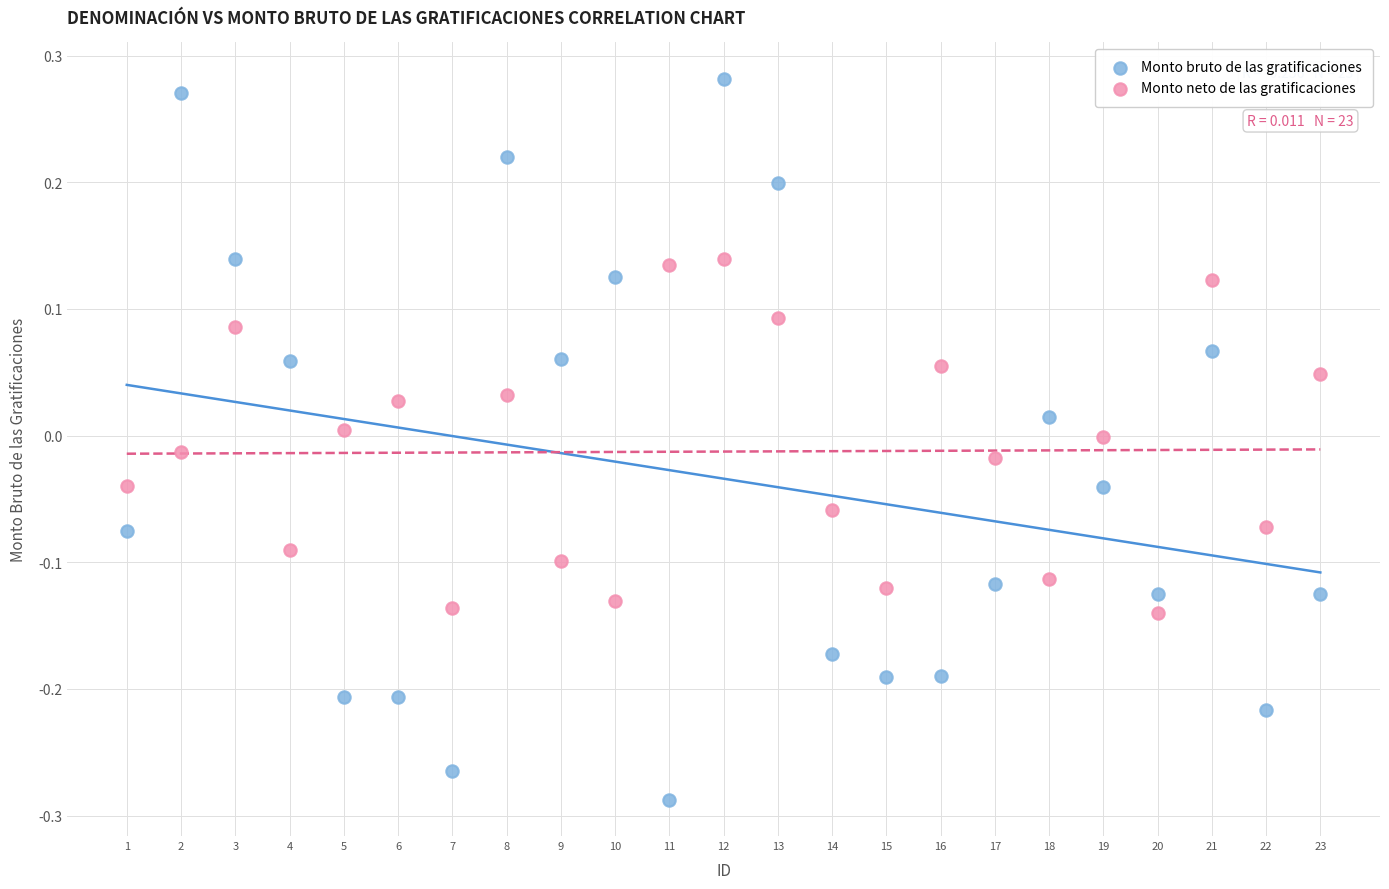

What is the X range (max minus min) for the scatter plot?

22.0